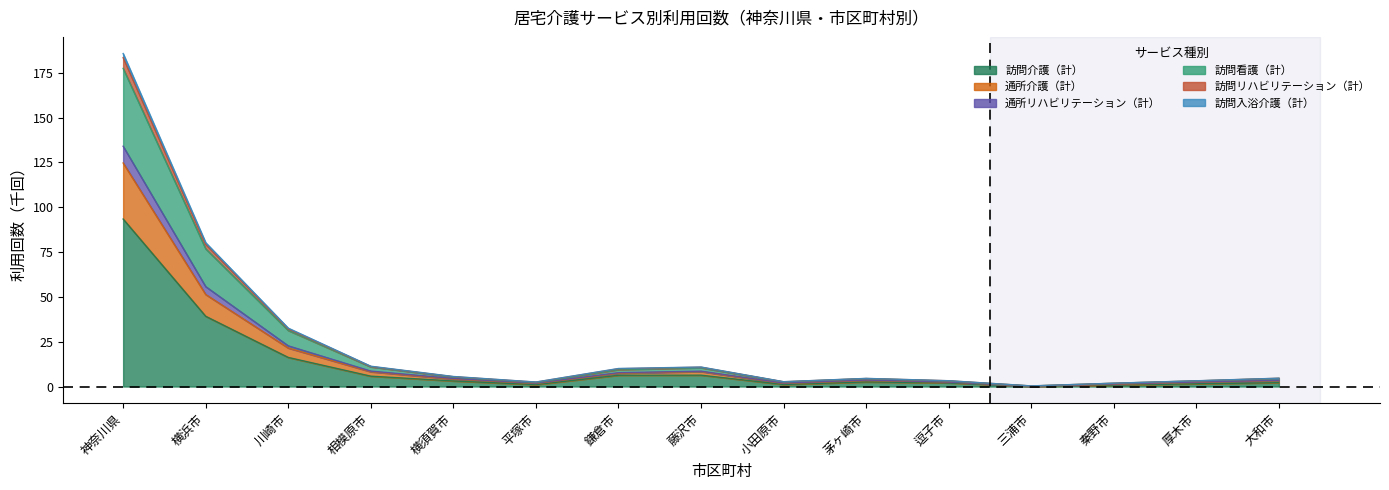

Between 神奈川県 and 厚木市, which series saw the biggest shift?

訪問介護（計）